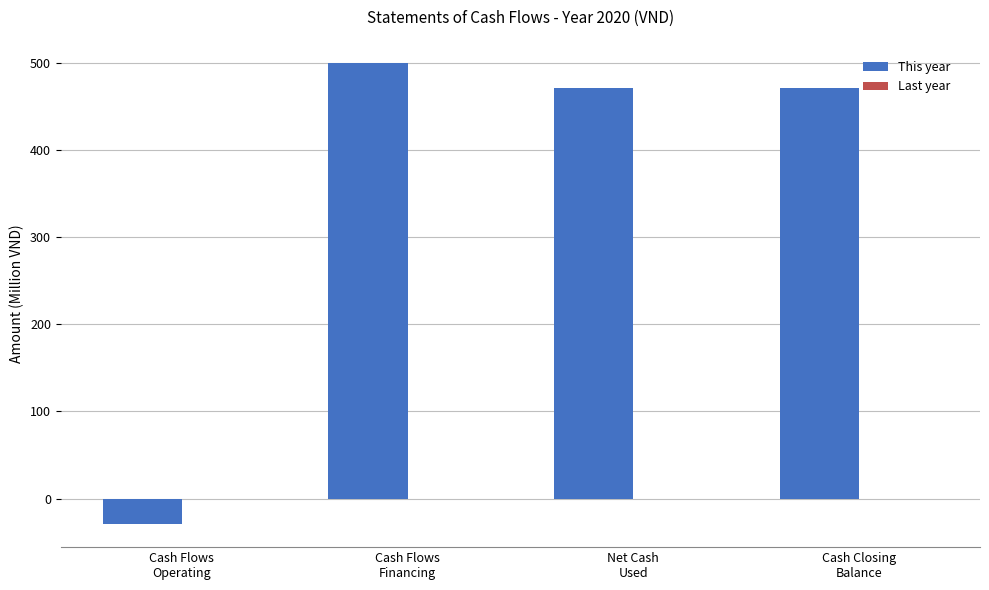

What is the label of the 3rd bar from the left?

Net Cash
Used